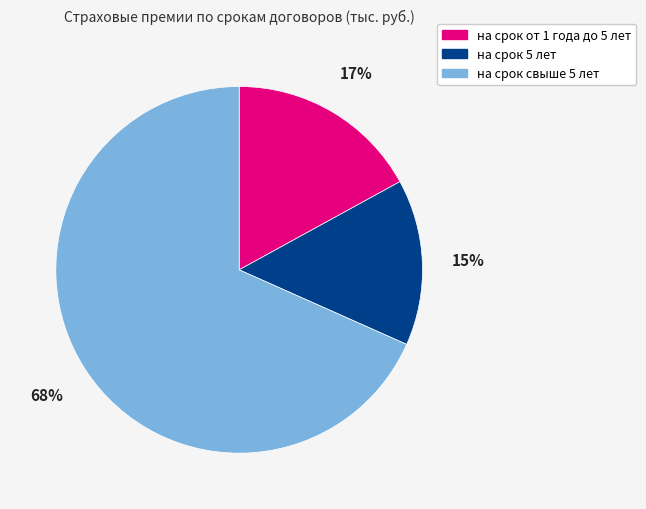

Does any single category account for the majority?

Yes